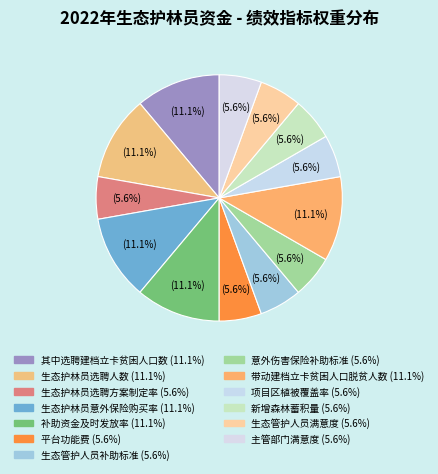

Count the number of slices in the pie.

13